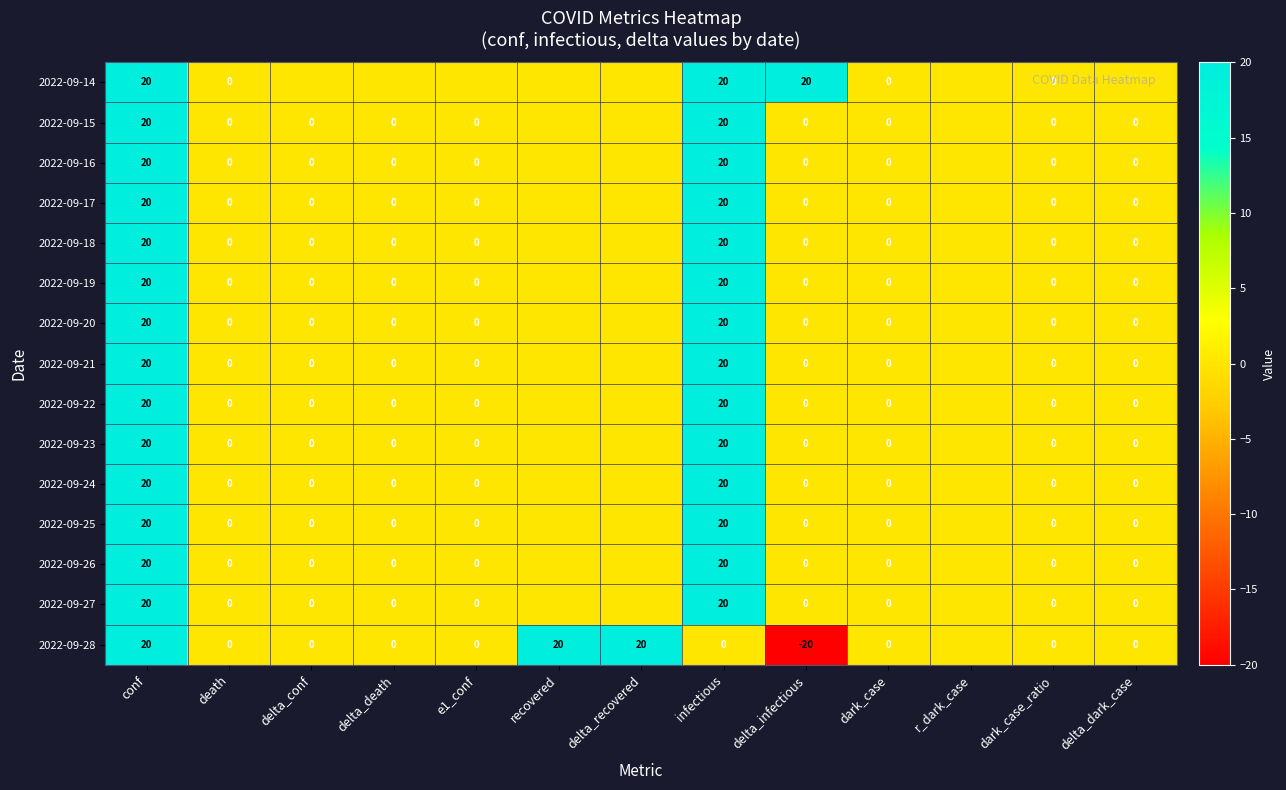

What is the difference between the highest and lowest values at delta_recovered?

20